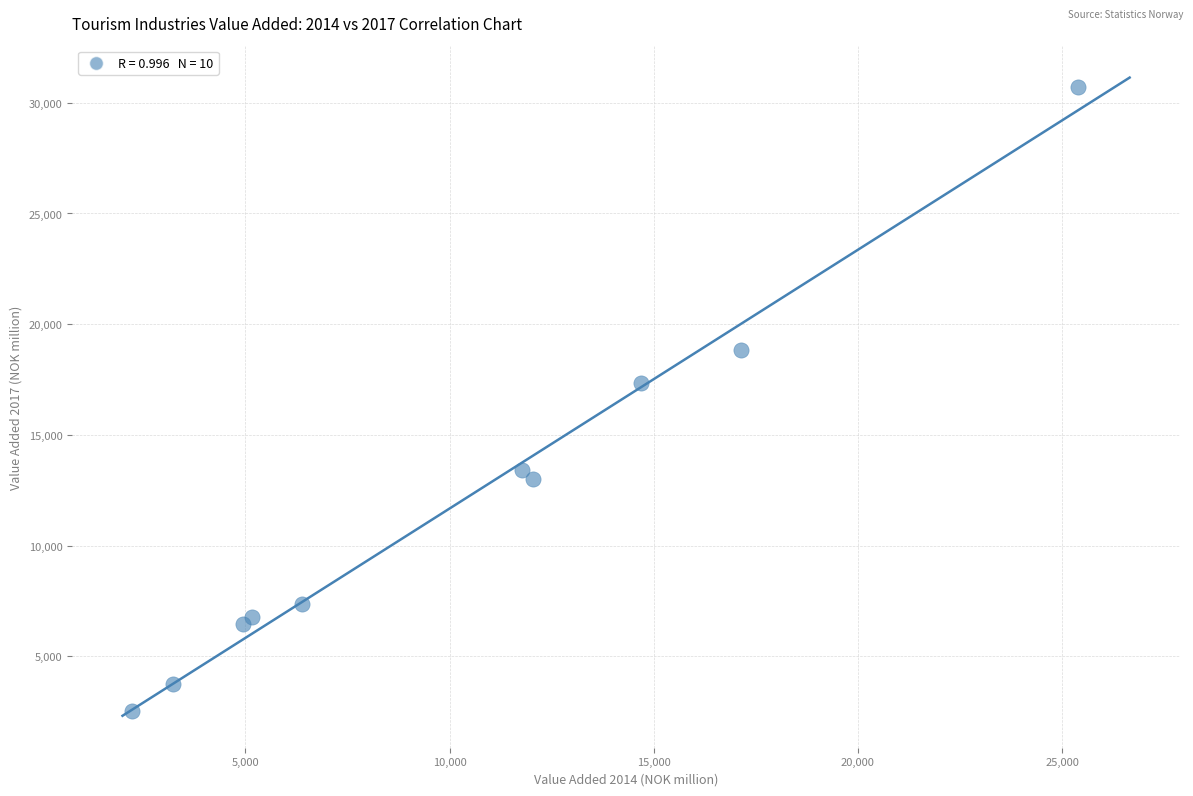

What is the range of X values (max minus min)?

23175